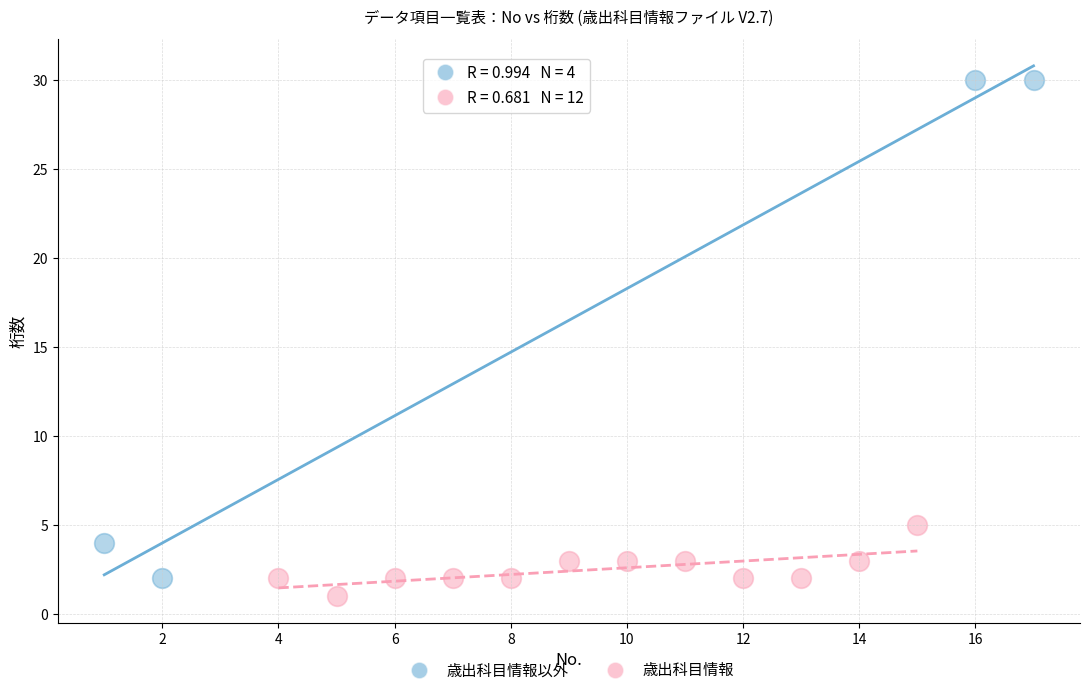

Which series has the widest spread of Y values?

歳出科目情報以外